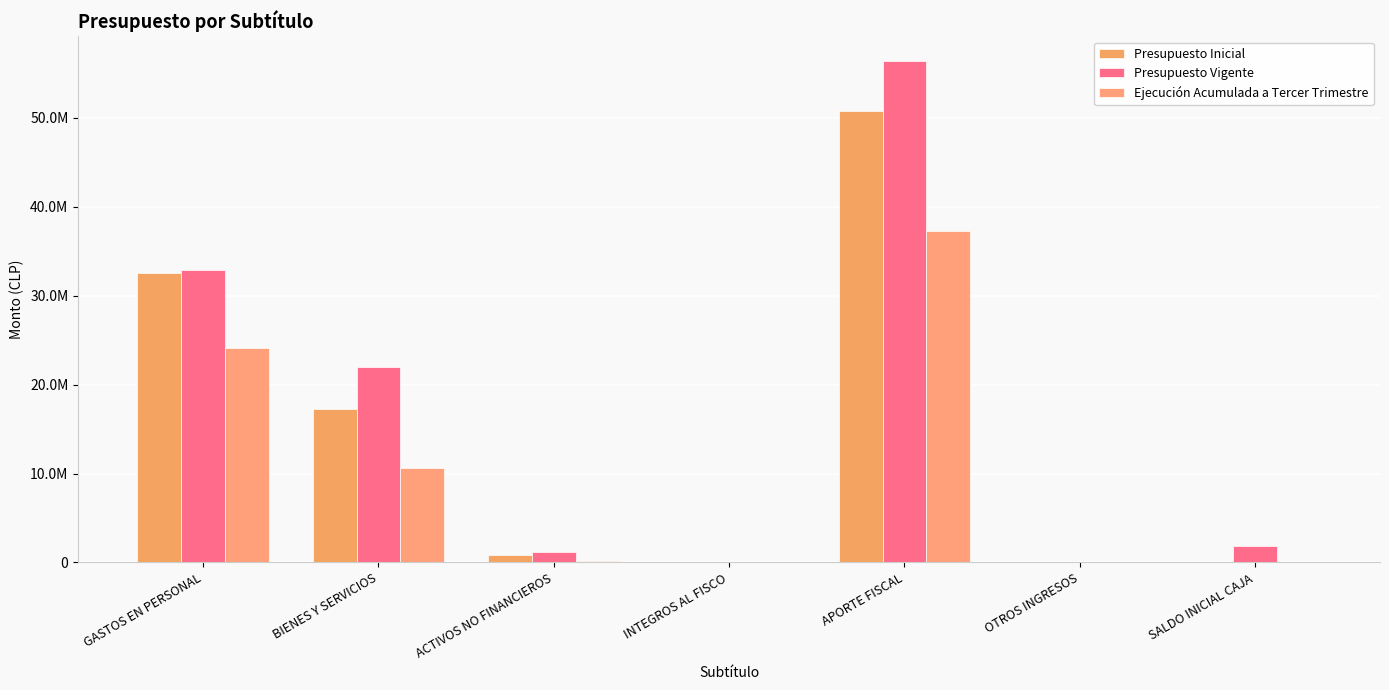

Which category has the highest value in the Presupuesto Vigente series?

APORTE FISCAL